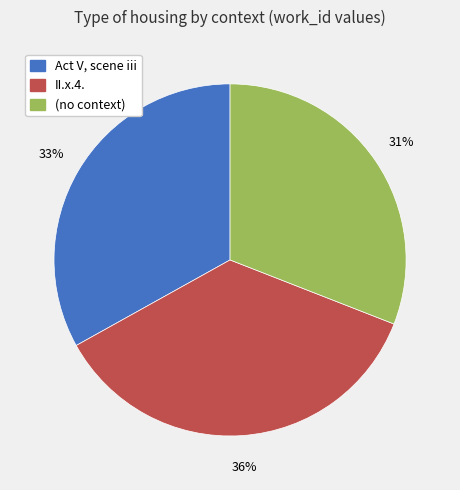

Count the number of slices in the pie.

3